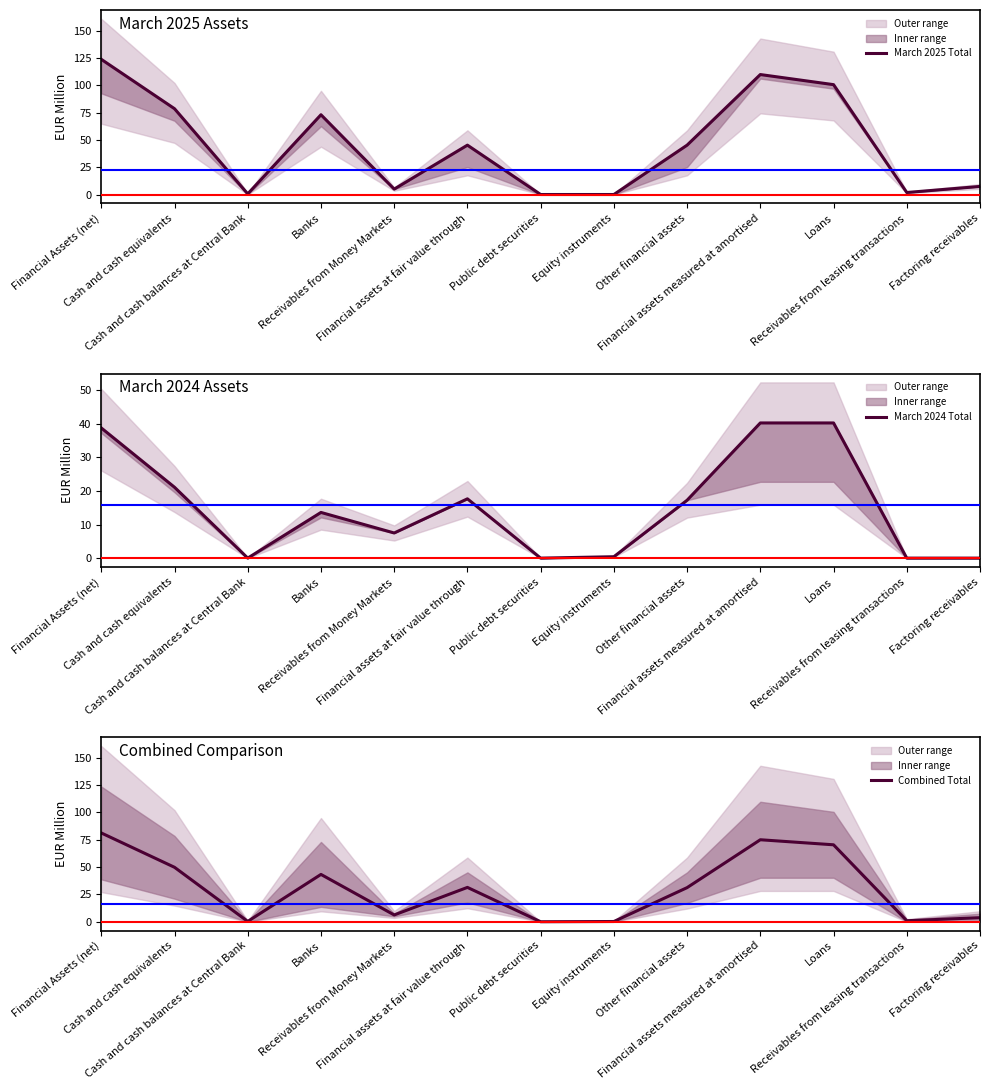

Which series has the largest total across all categories?

March 2025 Total